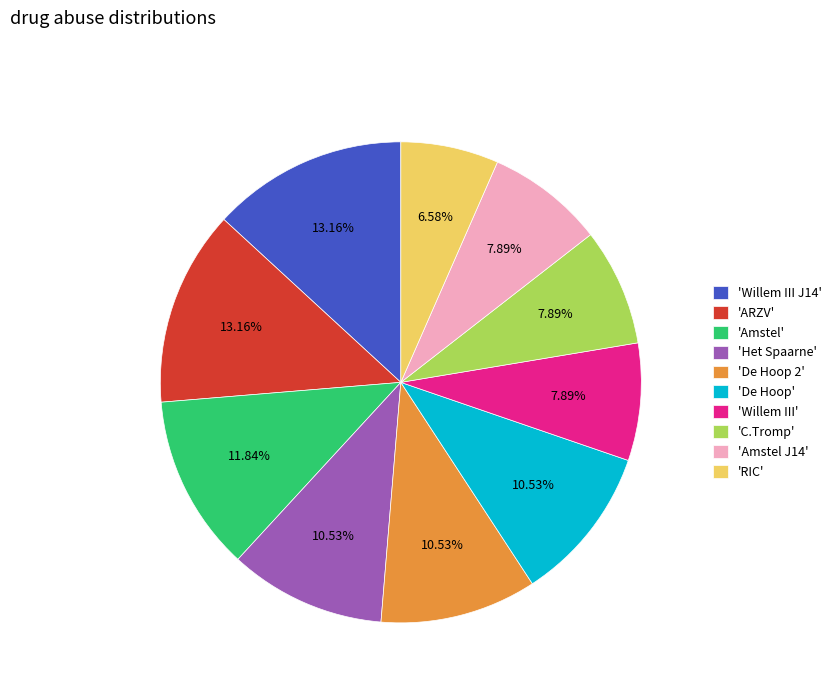

Which category has the smallest portion of the pie?

'RIC'